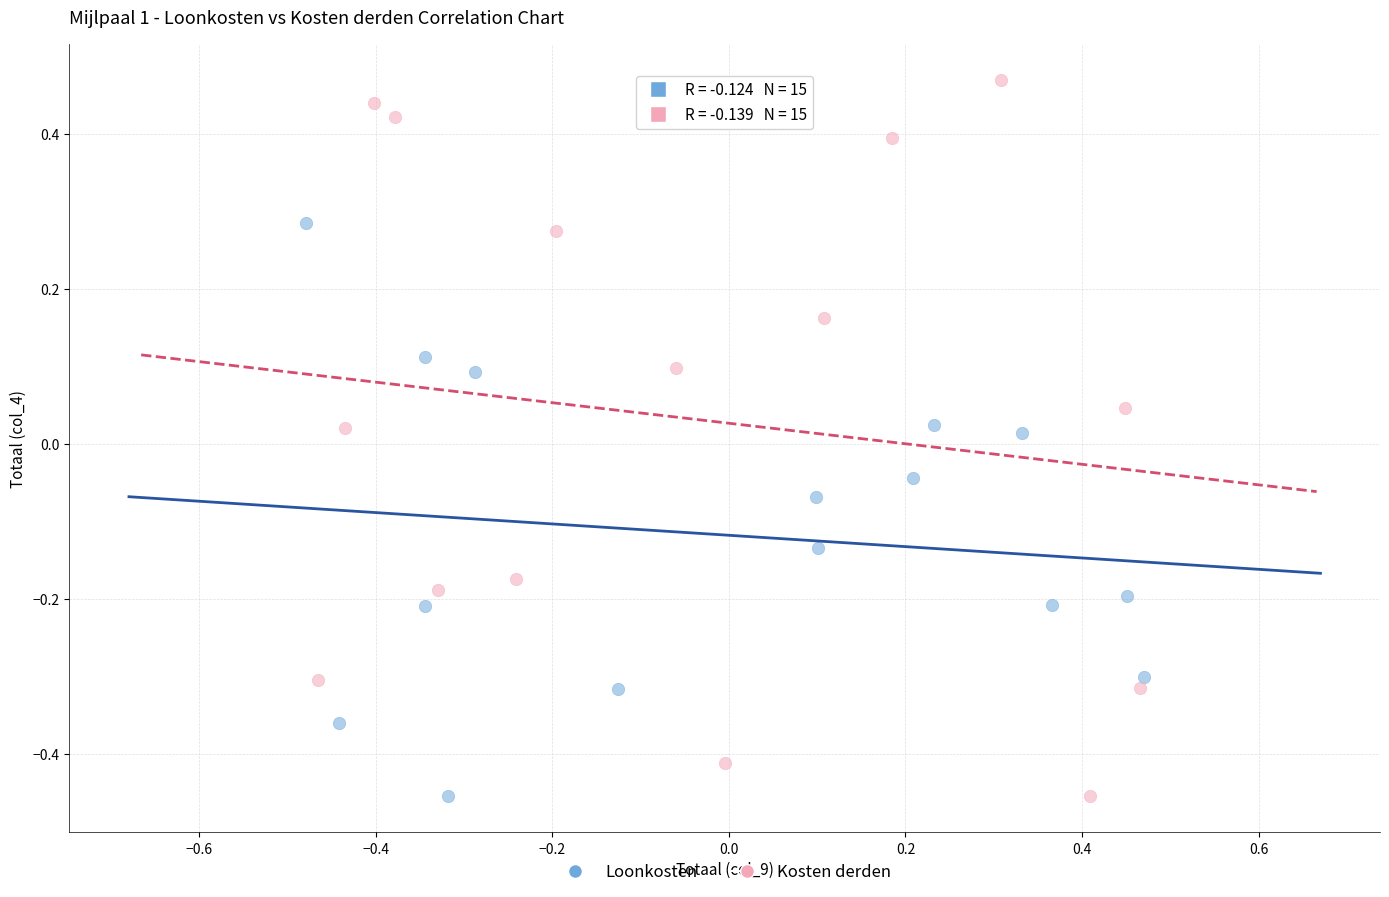

Which series reaches the maximum Y coordinate?

Kosten derden